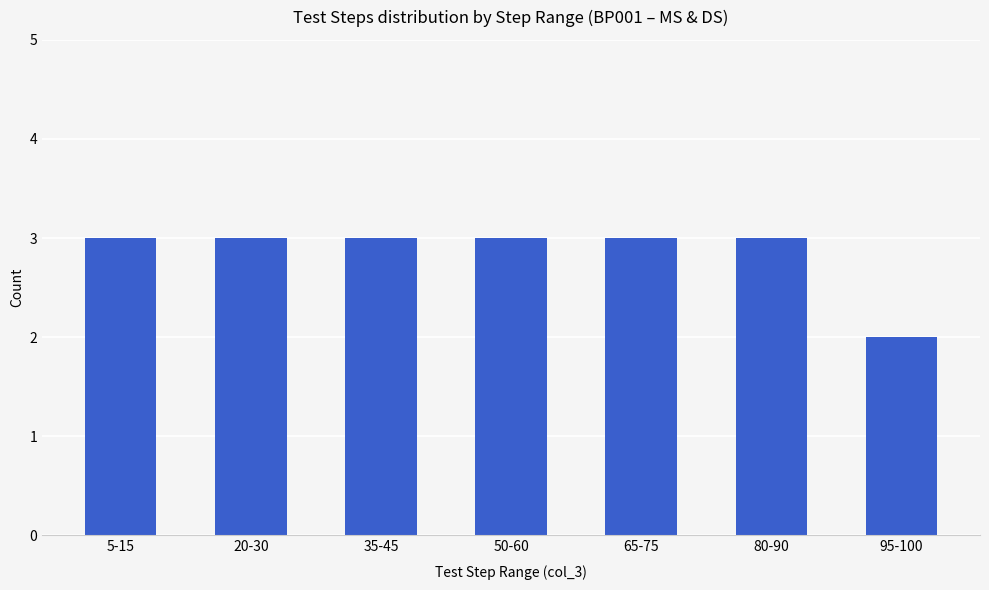

Which category has the lowest value across all series?

95-100